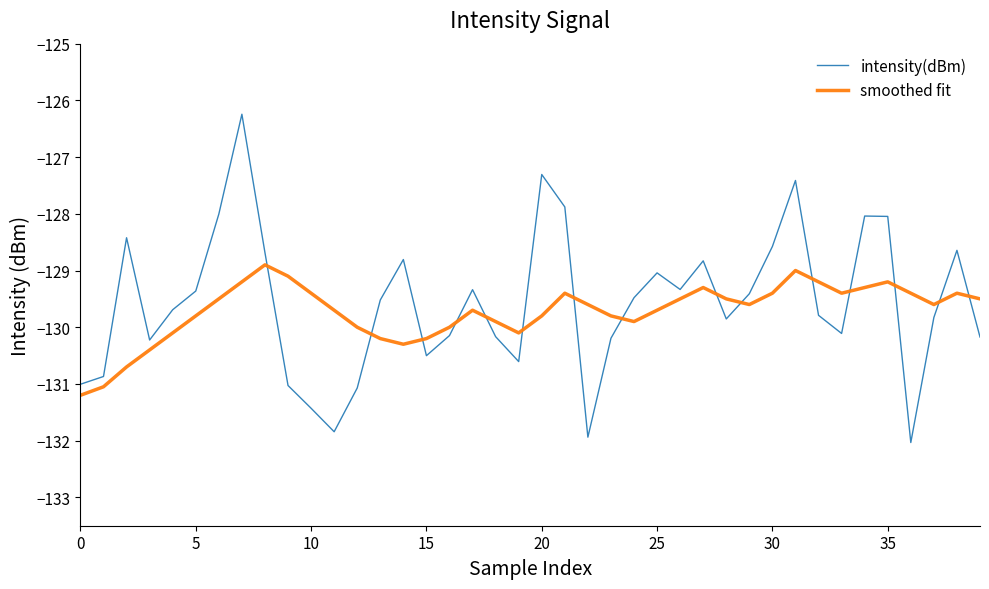

What are all the series names shown in the legend?

intensity(dBm), smoothed fit